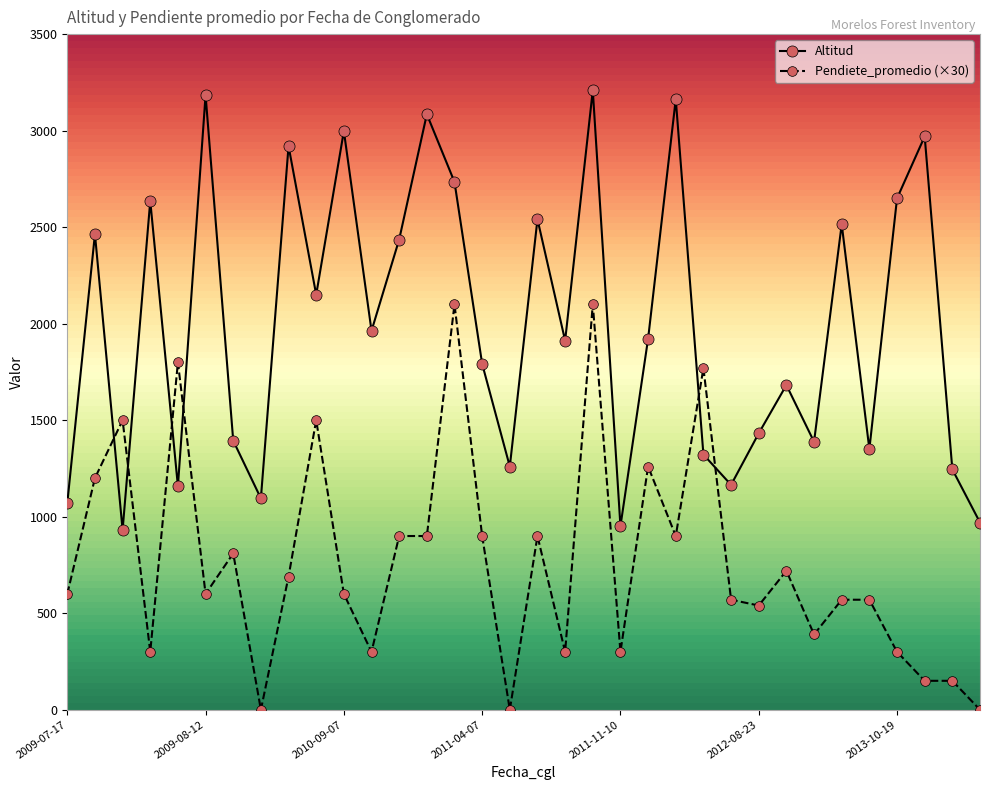

After their last crossing, which series has the higher values: Altitud or Pendiete_promedio (×30)?

Altitud